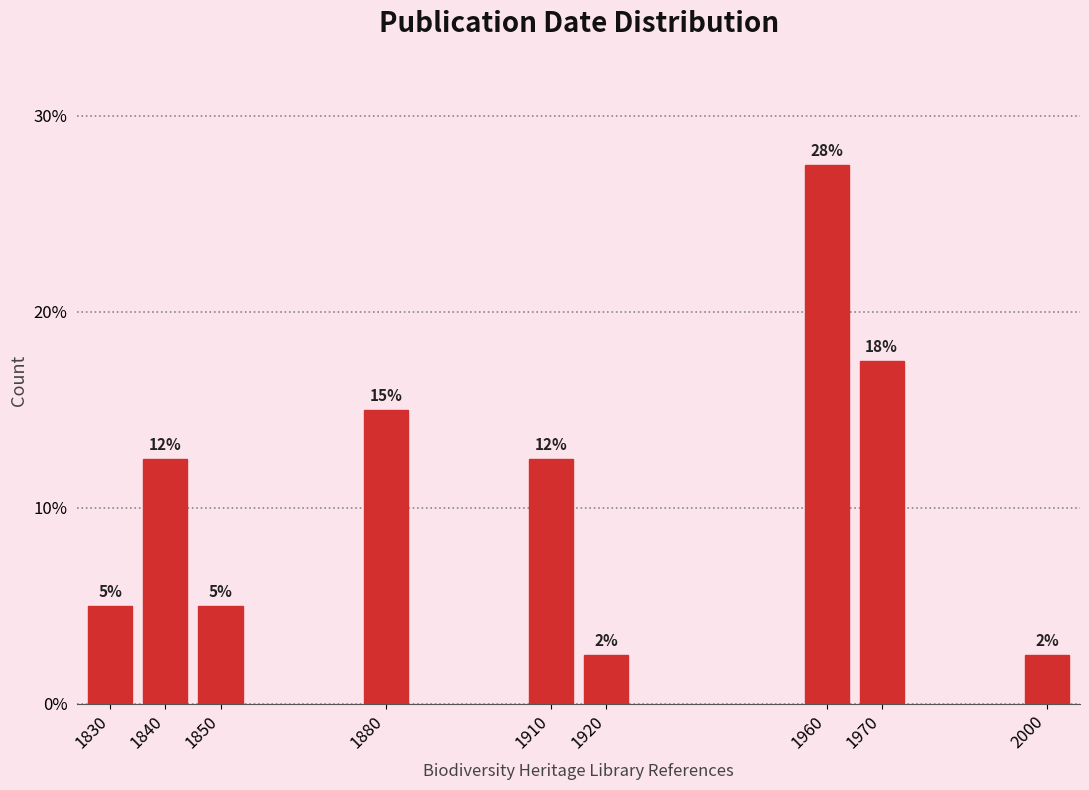

Are the bars horizontal?

No